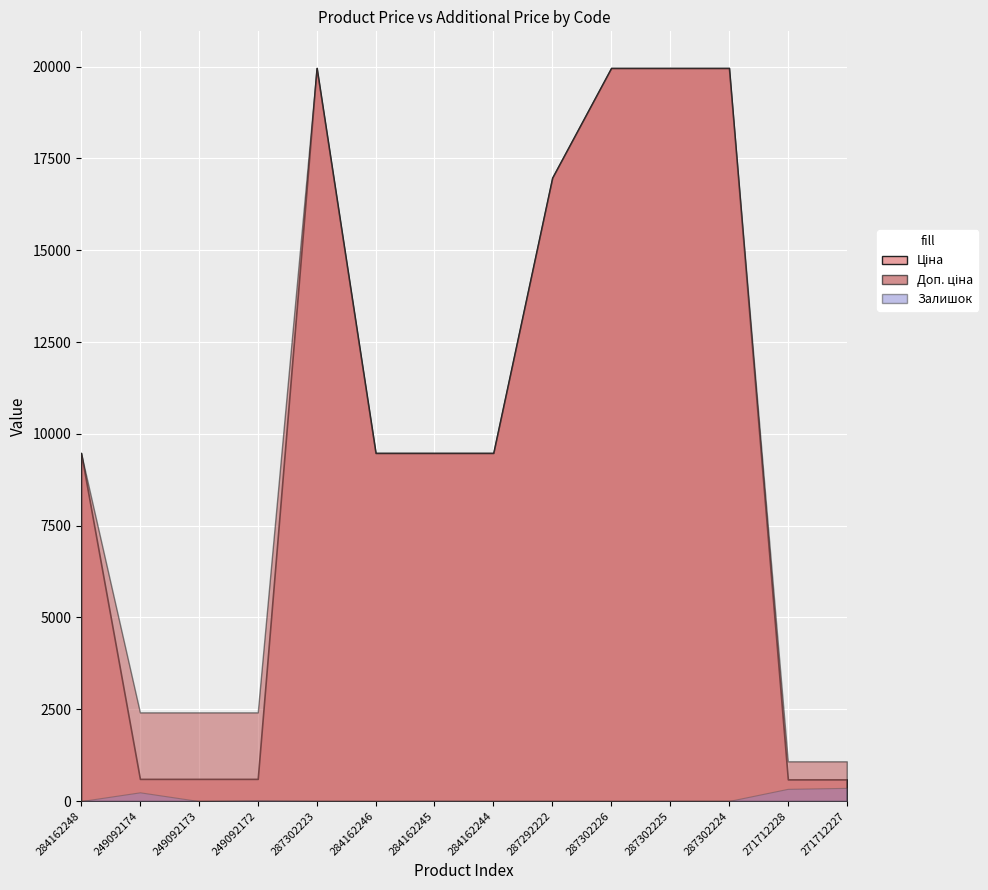

What is the minimum value for Ціна?

589.9